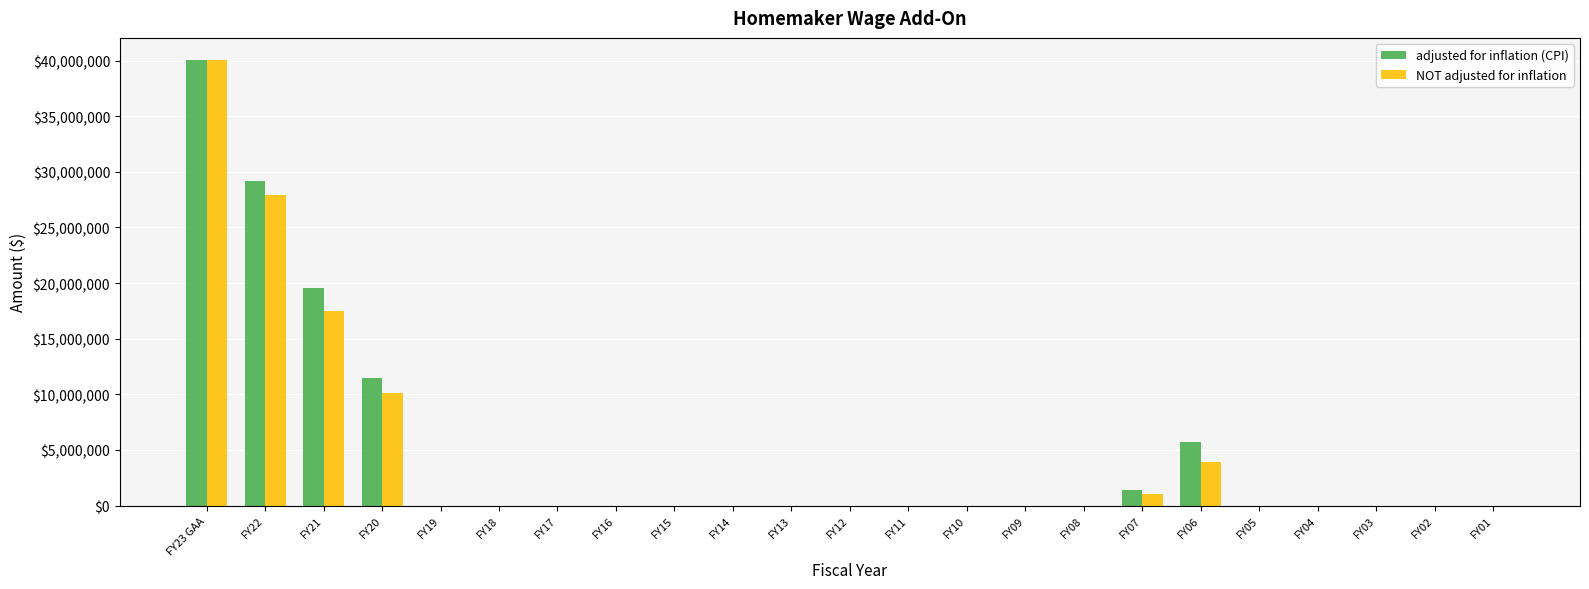

What is the maximum value for adjusted for inflation (CPI)?

40040717